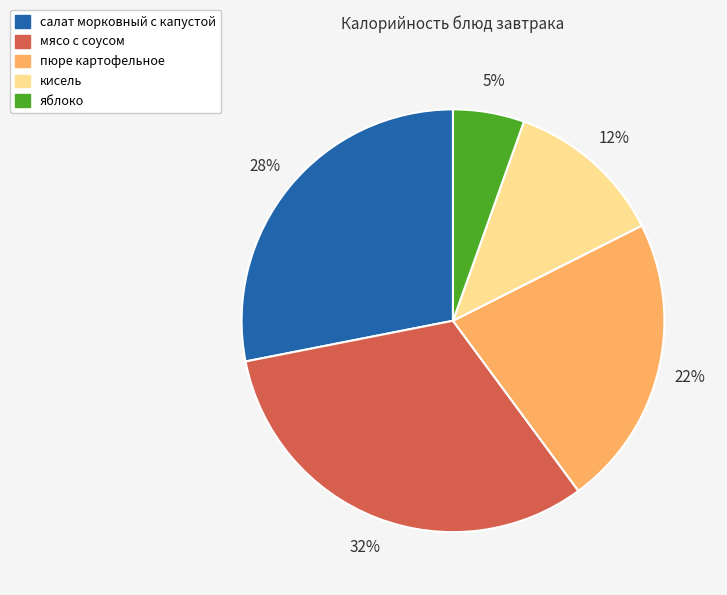

Which slice is the smallest?

яблоко